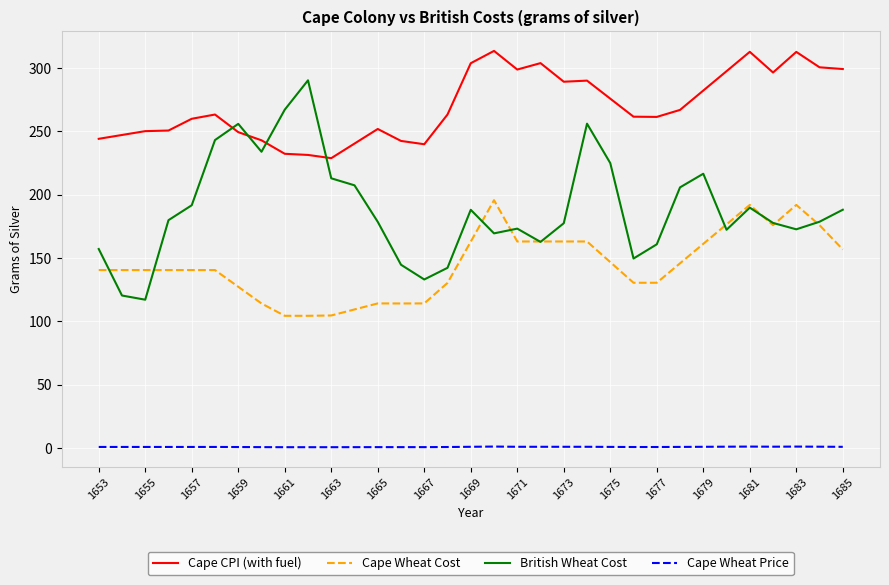

Which series has the largest range (max minus min)?

British Wheat Cost